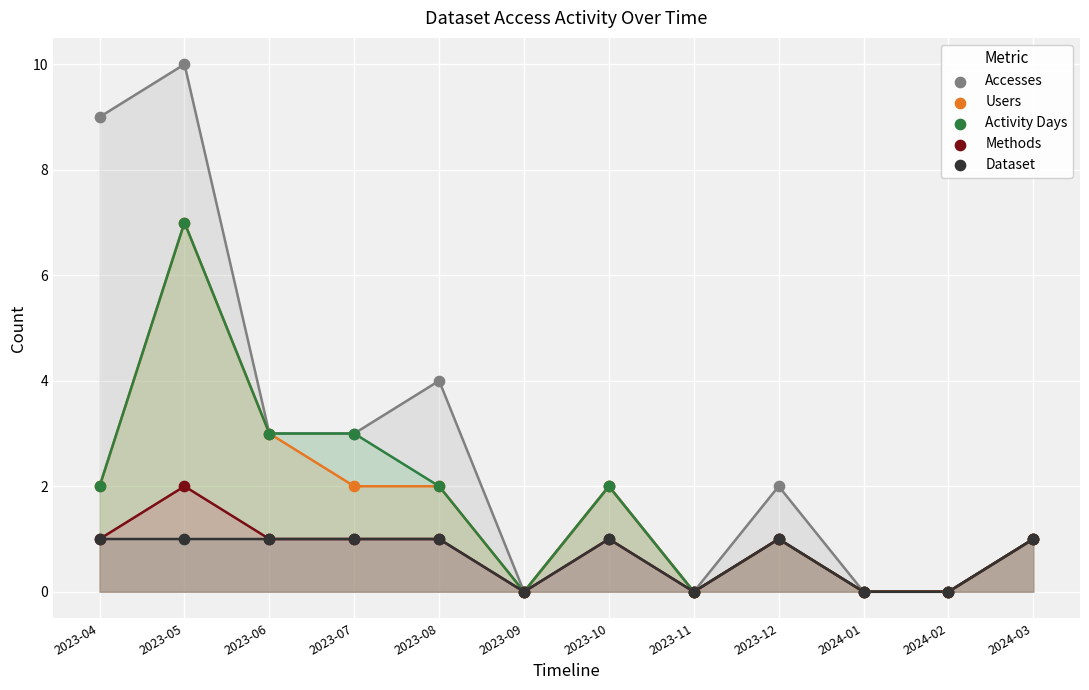

What are all the series names shown in the legend?

Accesses, Users, Activity Days, Methods, Dataset